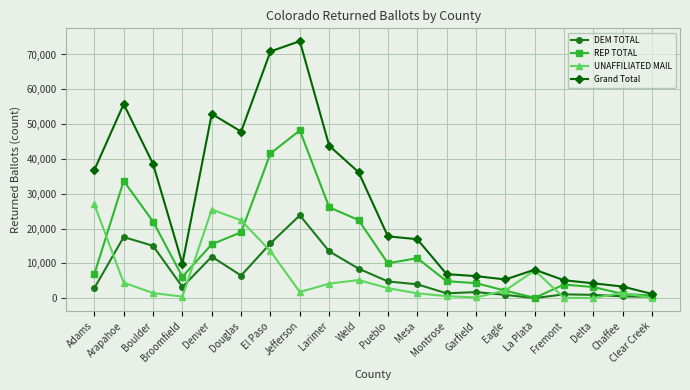

True or false: DEM TOTAL and UNAFFILIATED MAIL cross at least once.

True